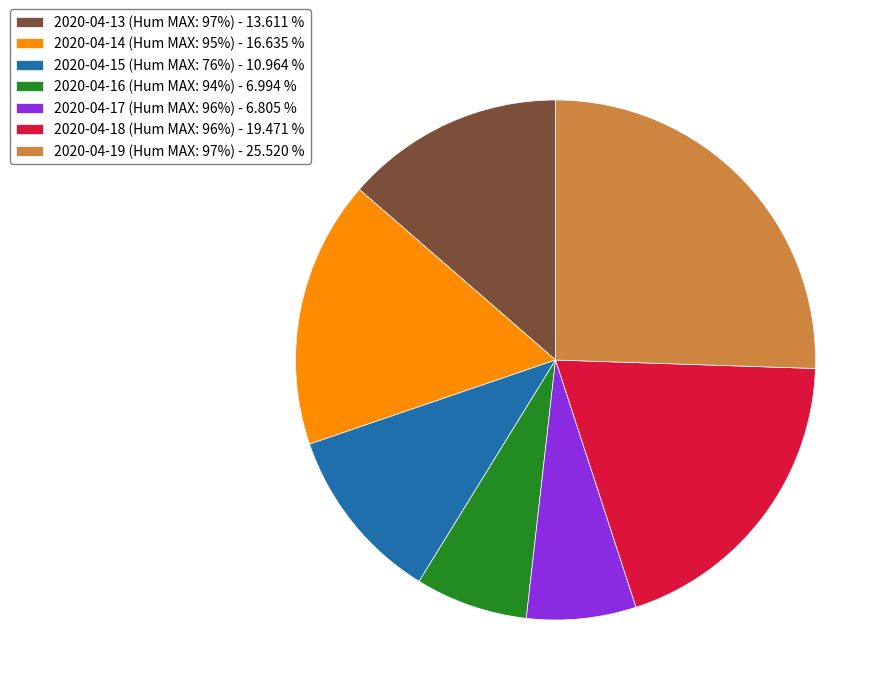

Approximately how many times larger is the value at 2020-04-18 (Hum MAX: 96%) - 19.471 % compared to 2020-04-13 (Hum MAX: 97%) - 13.611 %?

1.4